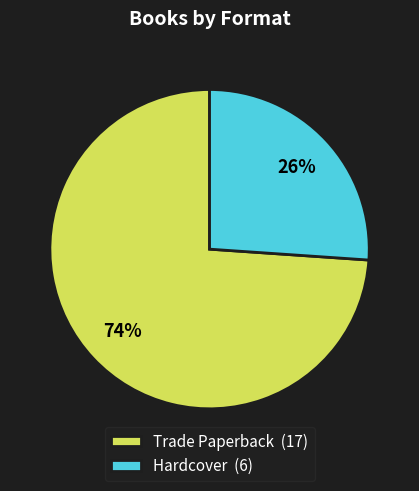

Combined, do Trade Paperback (17) and Hardcover (6) account for over 50%?

Yes